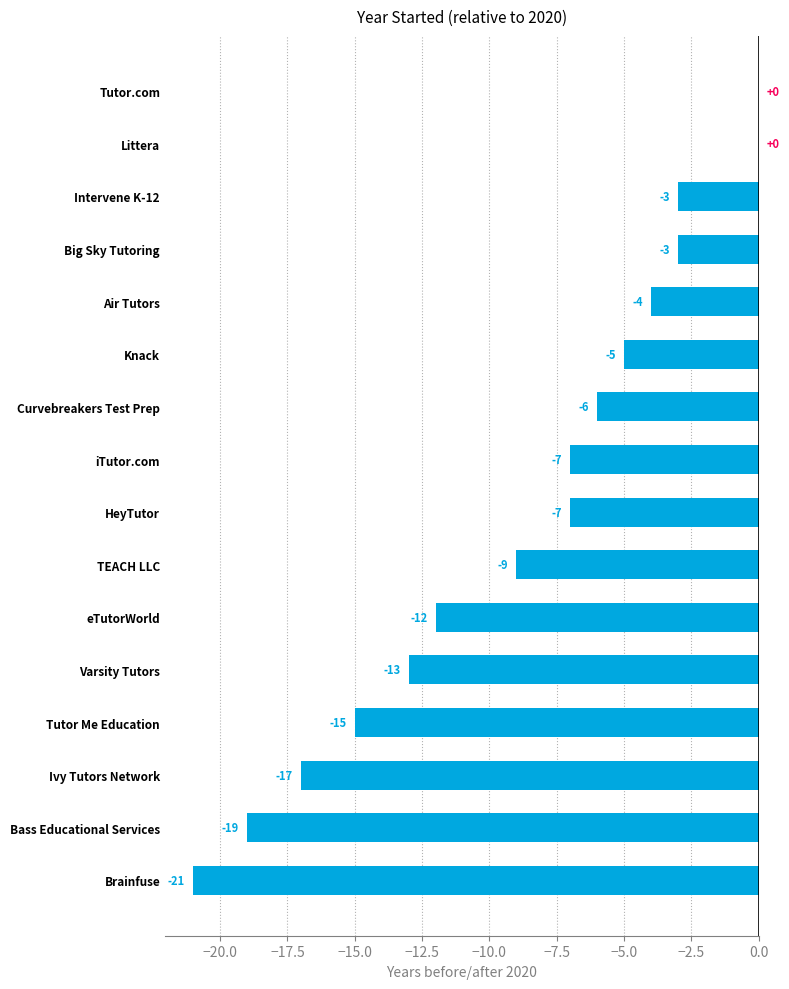

Reading top to bottom, extract all data points from this chart.

Tutor.com=0	Littera=0	Intervene K-12=-3	Big Sky Tutoring=-3	Air Tutors=-4	Knack=-5	Curvebreakers Test Prep=-6	iTutor.com=-7	HeyTutor=-7	TEACH LLC=-9	eTutorWorld=-12	Varsity Tutors=-13	Tutor Me Education=-15	Ivy Tutors Network=-17	Bass Educational Services=-19	Brainfuse=-21